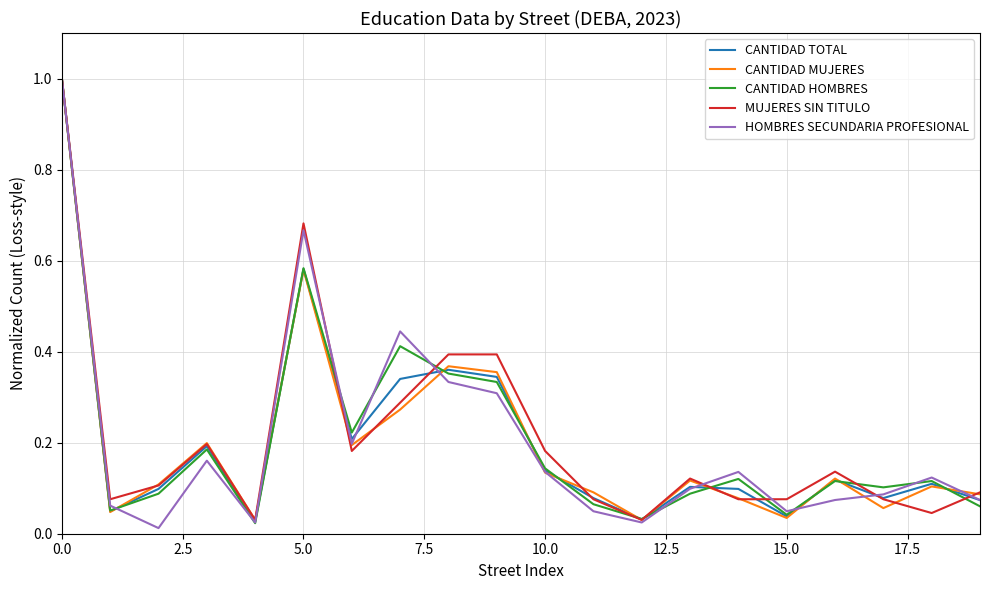

What is the maximum value for CANTIDAD MUJERES?

1.0